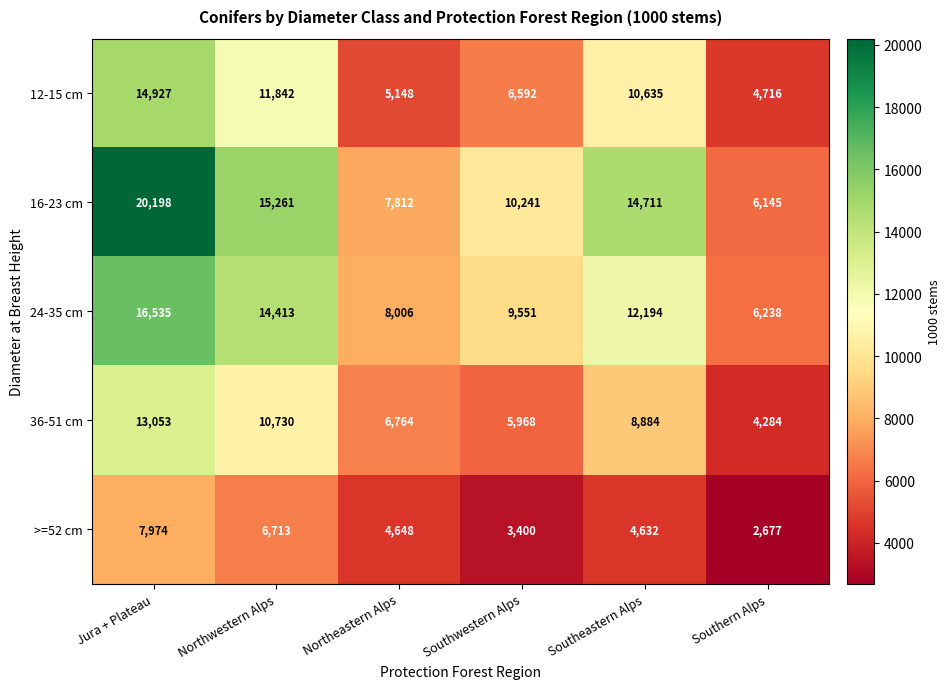

Reading left to right, list all the values displayed in this chart.

12-15 cm: Jura + Plateau=14927	Northwestern Alps=11842	Northeastern Alps=5148	Southwestern Alps=6592	Southeastern Alps=10635	Southern Alps=4716
16-23 cm: Jura + Plateau=20198	Northwestern Alps=15261	Northeastern Alps=7812	Southwestern Alps=10241	Southeastern Alps=14711	Southern Alps=6145
24-35 cm: Jura + Plateau=16535	Northwestern Alps=14413	Northeastern Alps=8006	Southwestern Alps=9551	Southeastern Alps=12194	Southern Alps=6238
36-51 cm: Jura + Plateau=13053	Northwestern Alps=10730	Northeastern Alps=6764	Southwestern Alps=5968	Southeastern Alps=8884	Southern Alps=4284
>=52 cm: Jura + Plateau=7974	Northwestern Alps=6713	Northeastern Alps=4648	Southwestern Alps=3400	Southeastern Alps=4632	Southern Alps=2677